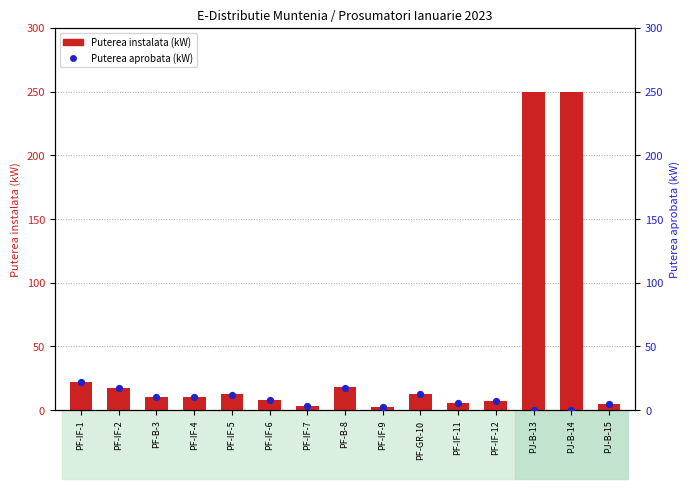

Which series has the widest spread of Y values?

Puterea instalata (kW)